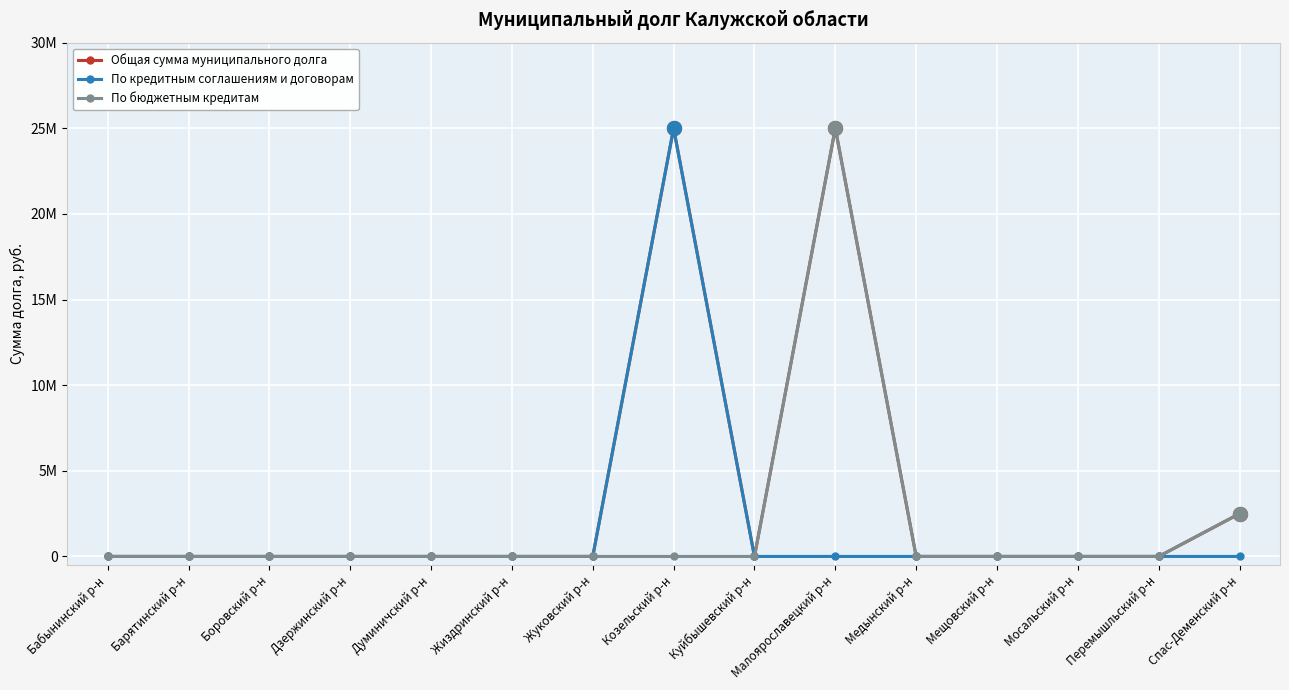

What is the label of the 5th point from the right?

Медынский р-н